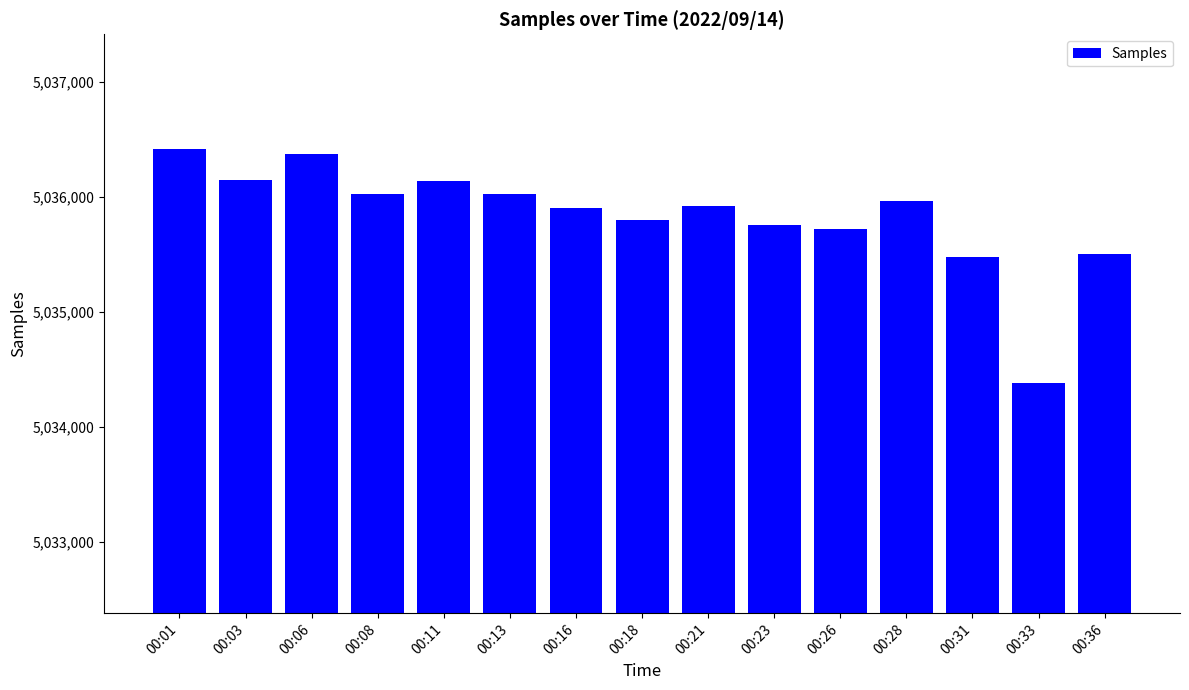

What is the change in value from 00:03 to 00:06?

+230